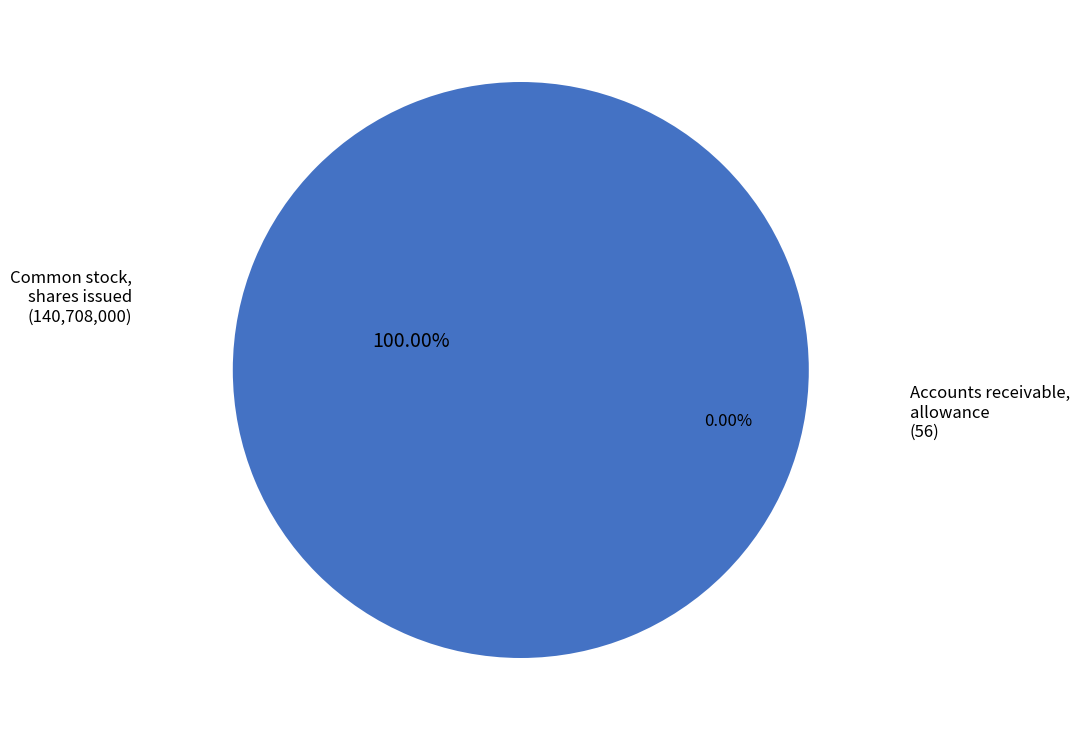

Which has a higher value, Common stock, shares issued or Accounts receivable, allowance?

Common stock, shares issued